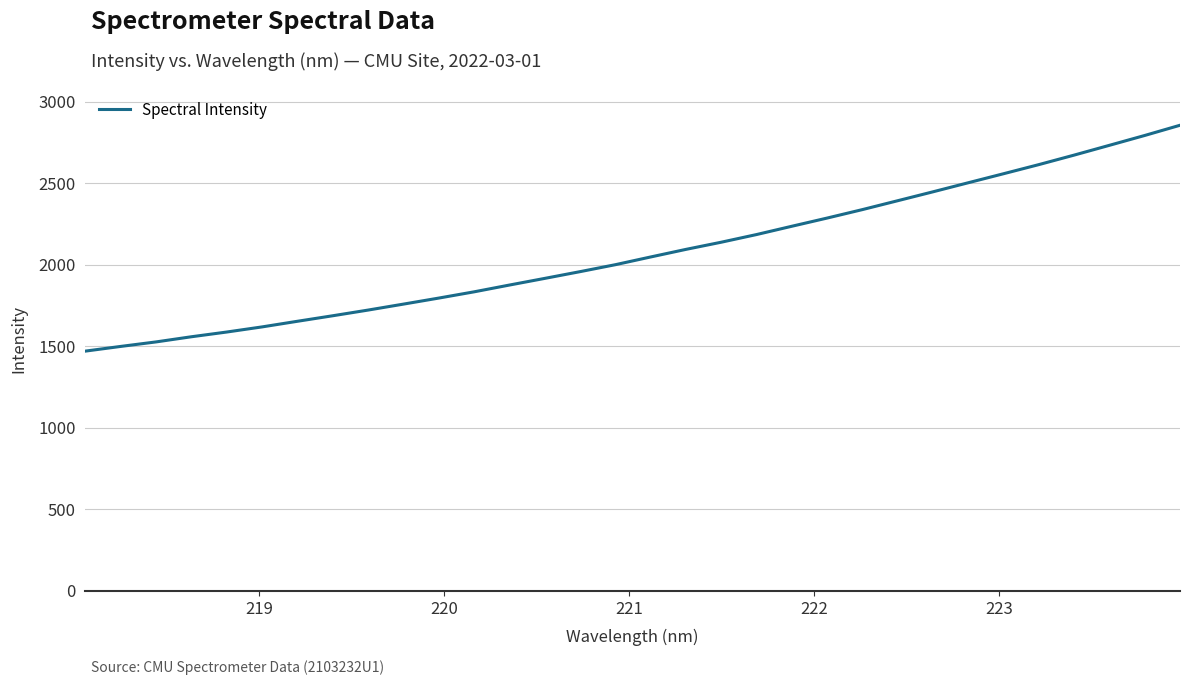

What is the difference between the maximum and minimum values?

1384.9